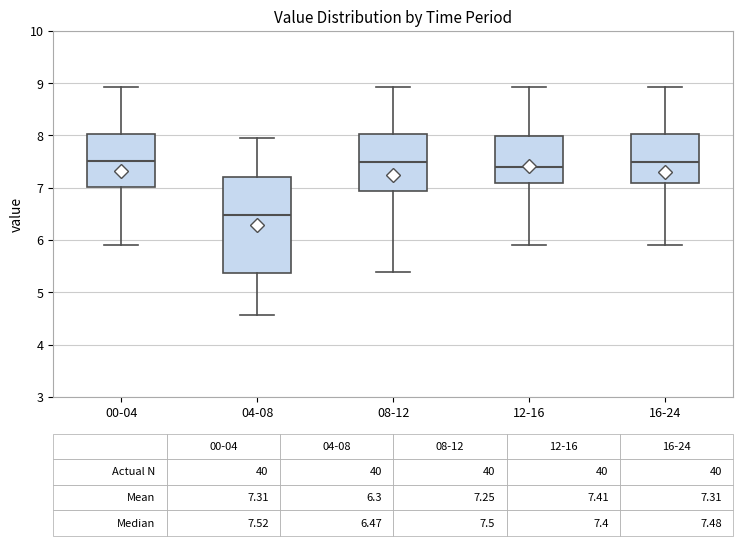

Comparing the boxes themselves (not the whiskers), which one is the tallest?

04-08